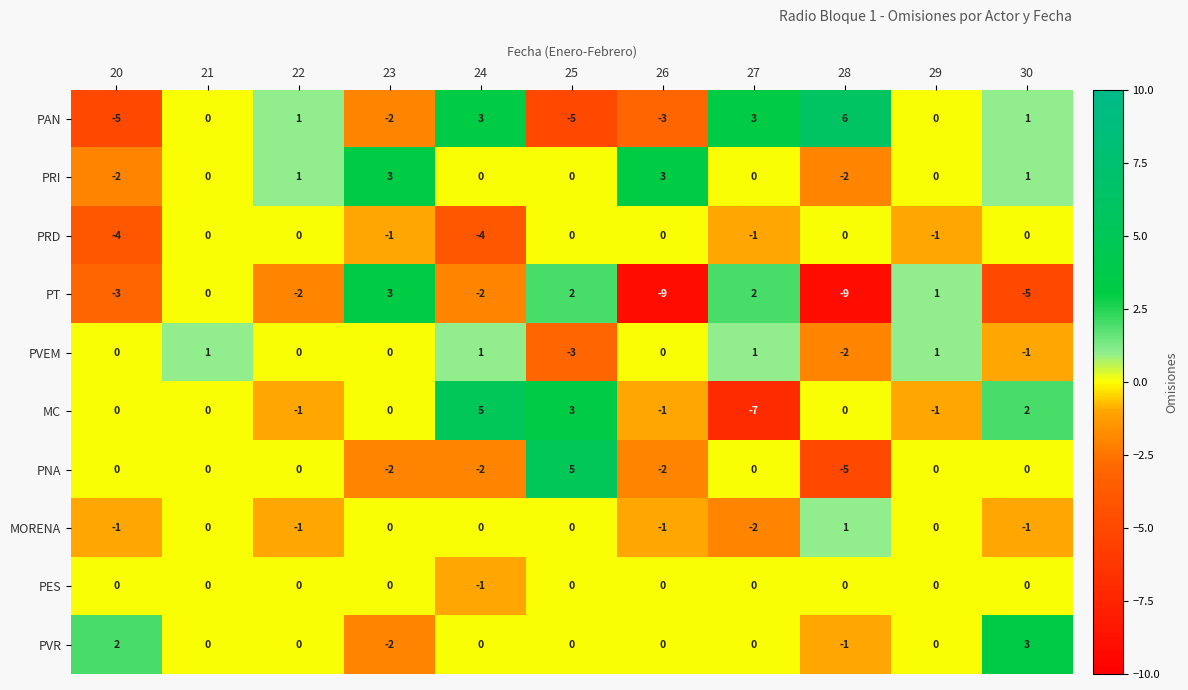

What is the lowest value of the PVEM series?

-3